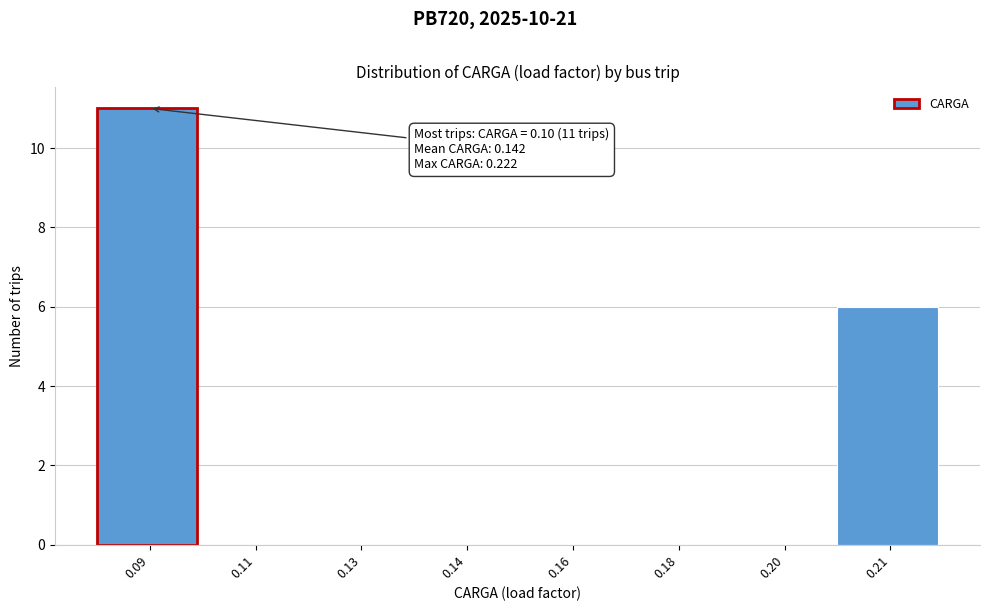

Reading left to right, transcribe all the data shown in this chart.

0.09=11	0.11=0	0.13=0	0.14=0	0.16=0	0.18=0	0.20=0	0.21=6